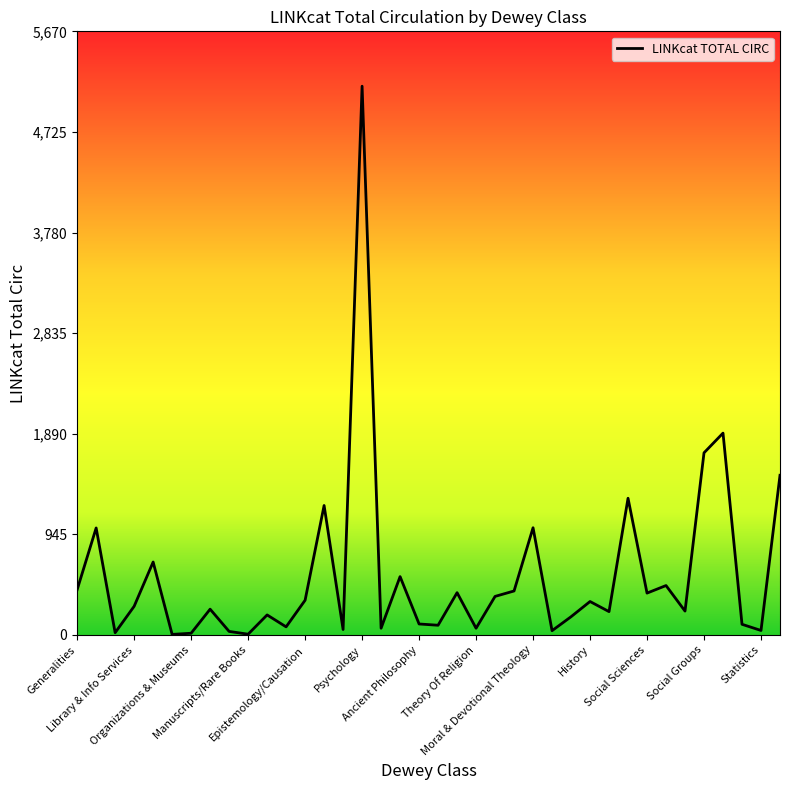

What is the minimum value shown in the chart?

5